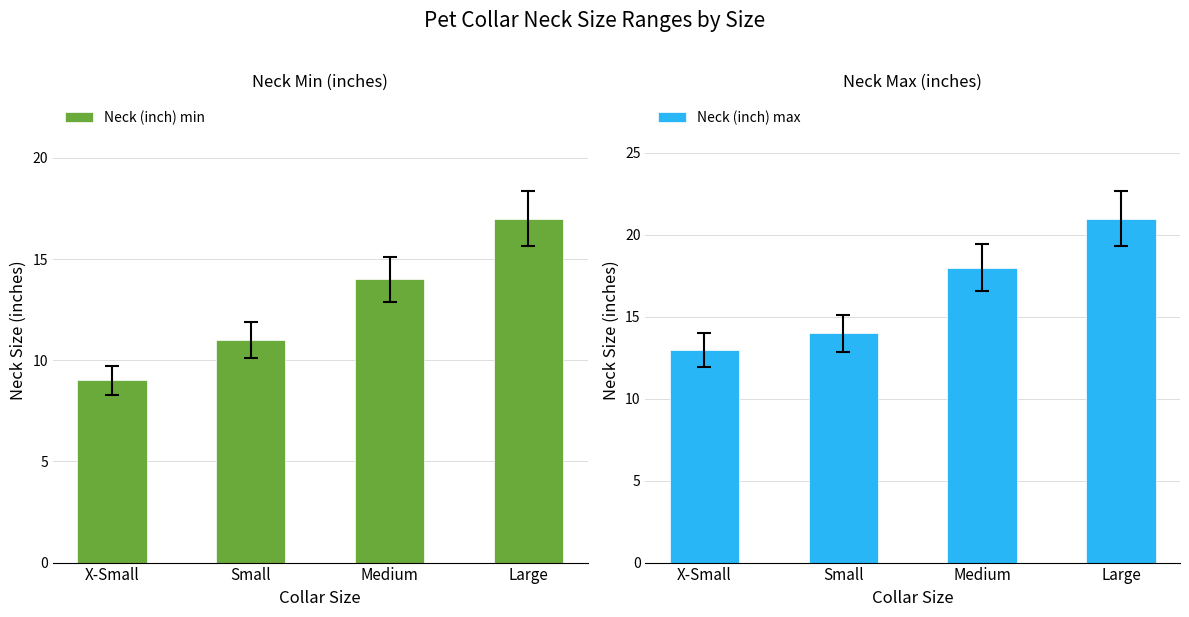

What is the difference between the maximum and second lowest values in the Neck (inch) min series?

6